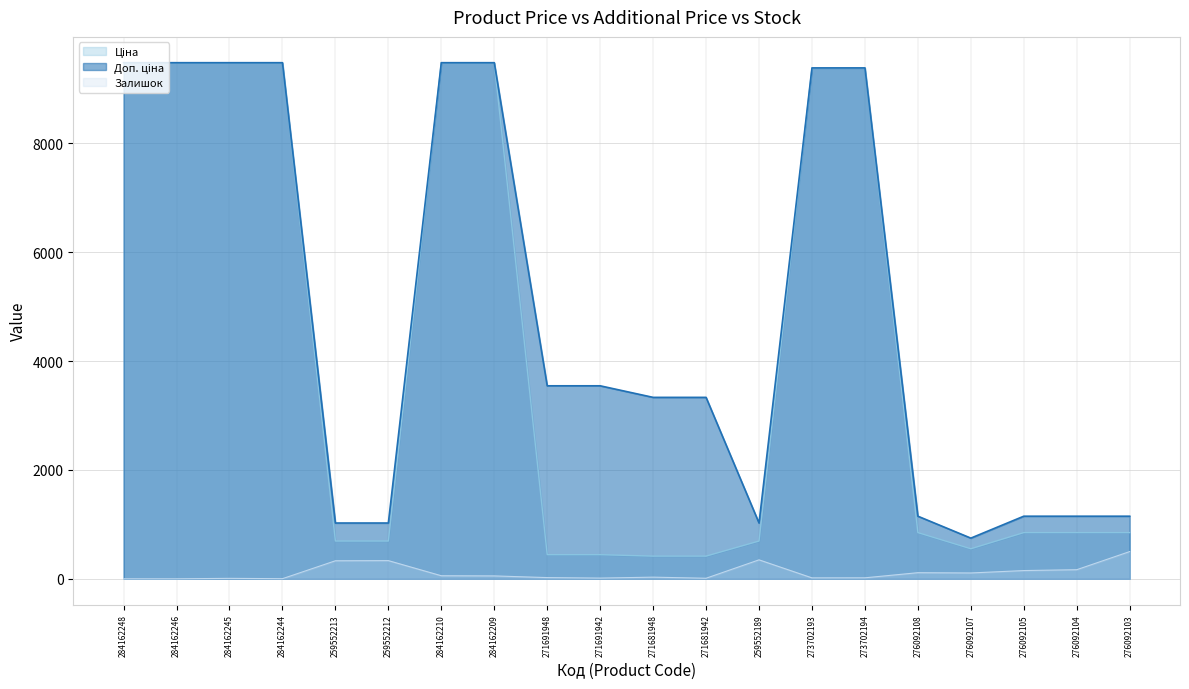

At 276092105, list the series in order from smallest to largest.

Залишок, Ціна, Доп. ціна